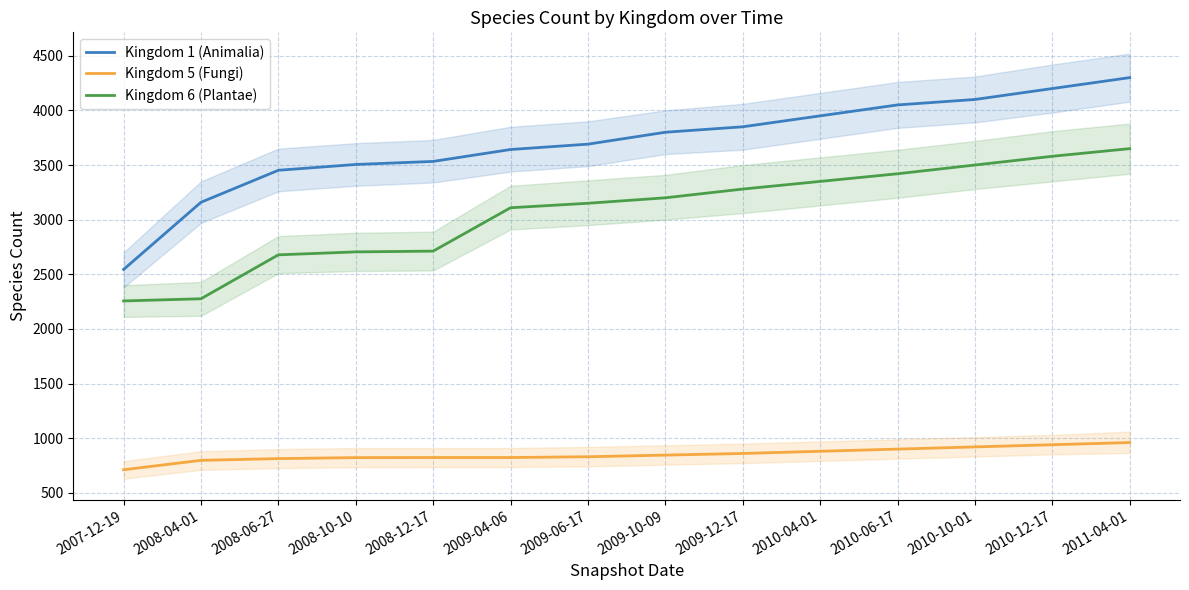

True or false: Kingdom 5 (Fungi) has a value of 830 at 2009-06-17.

True